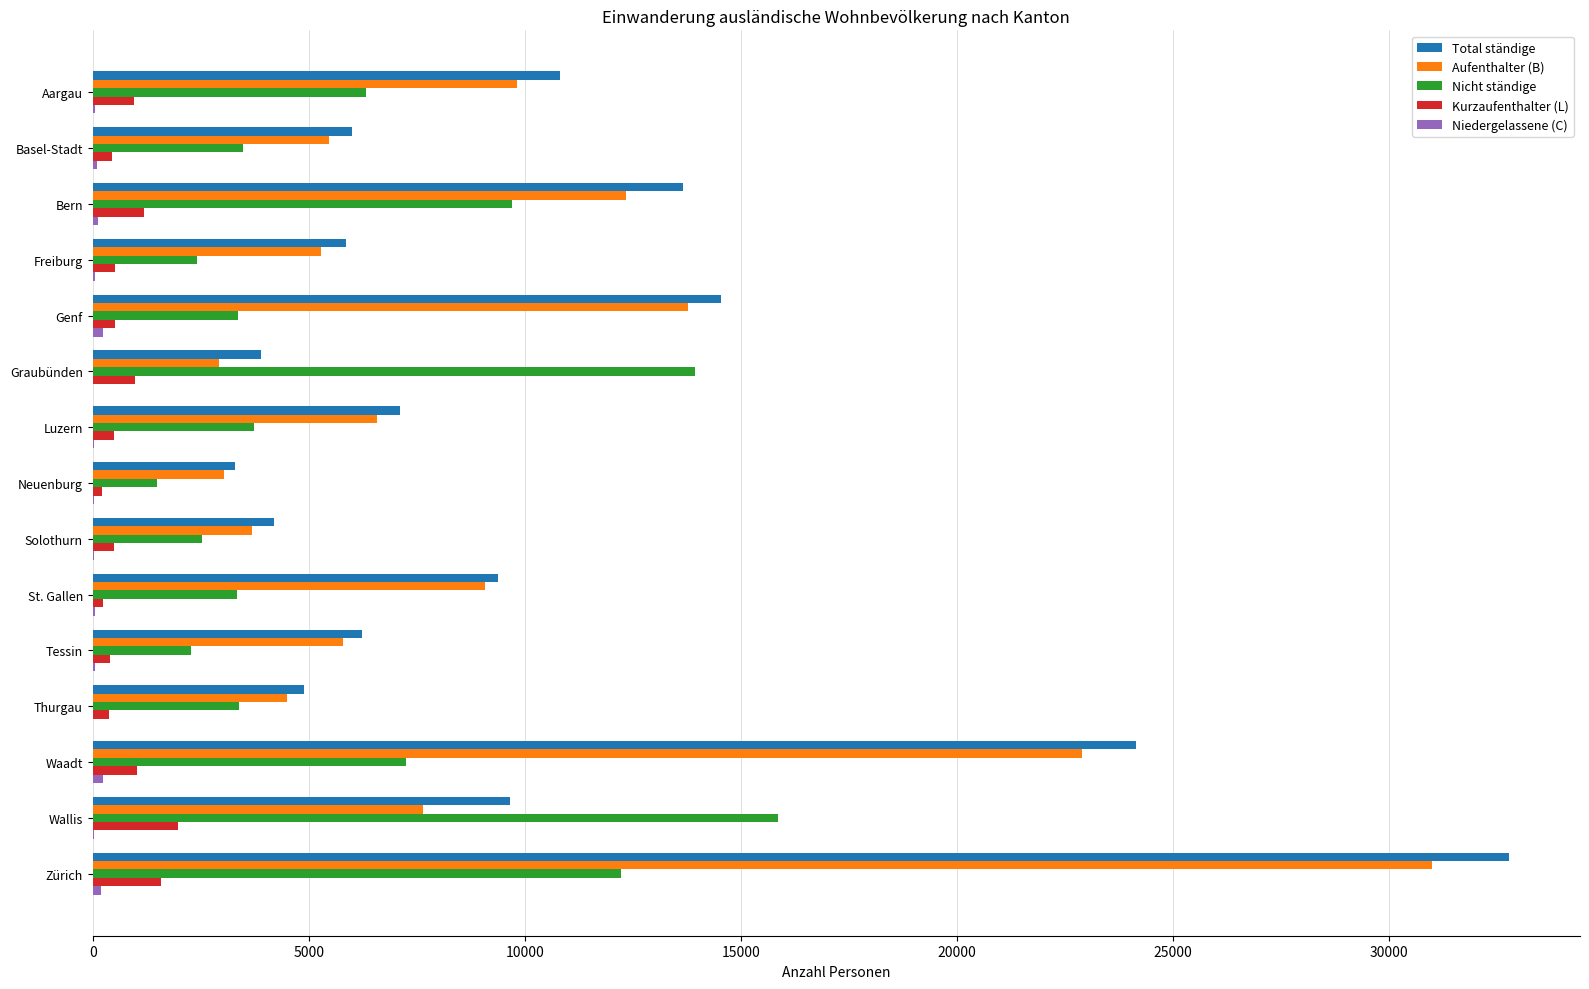

What is the sum of all Total ständige values?

156459